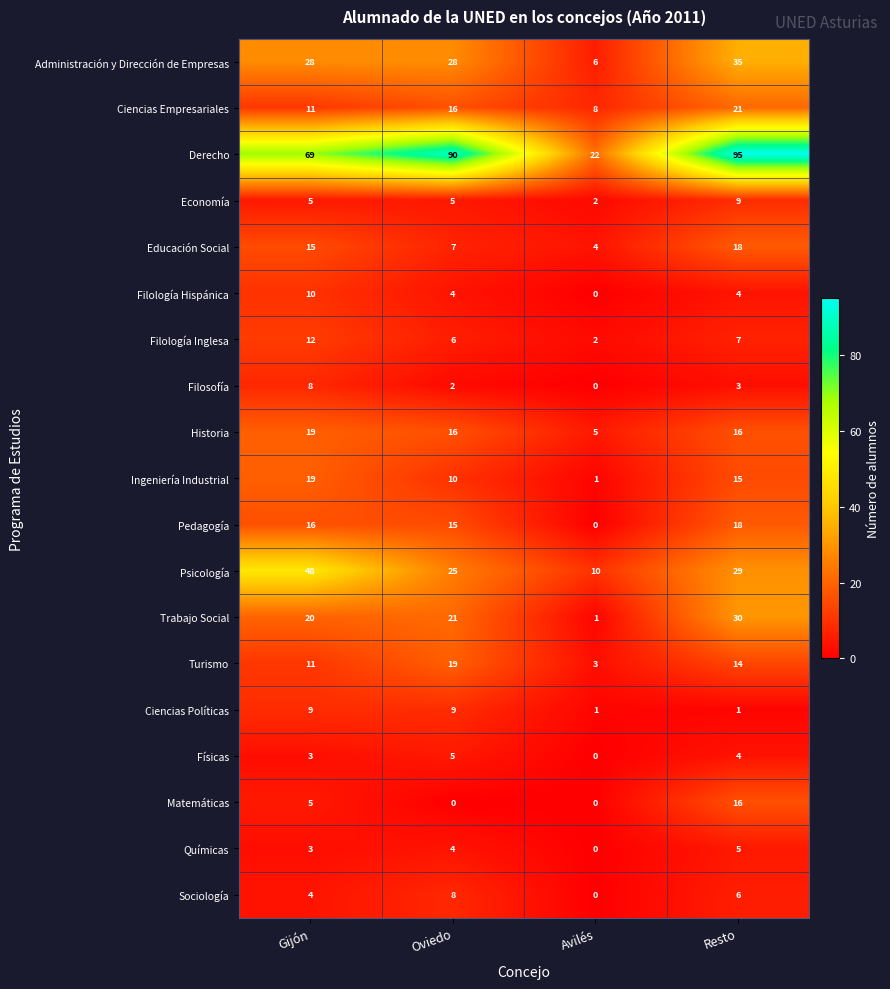

Which series has the largest range (max minus min)?

Derecho